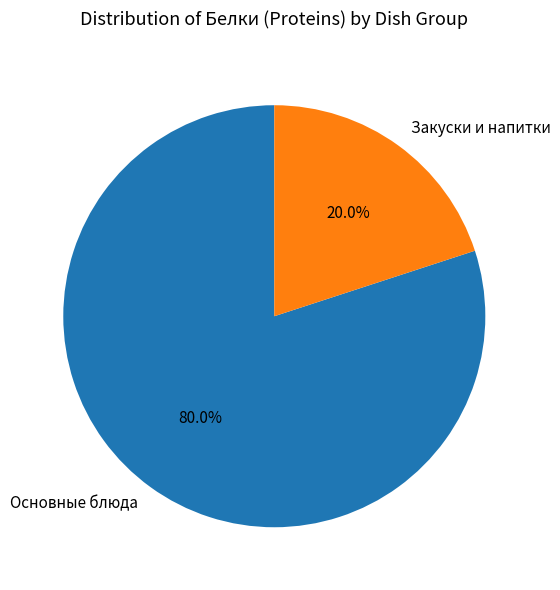

Between Основные блюда and Закуски и напитки, which is larger?

Основные блюда